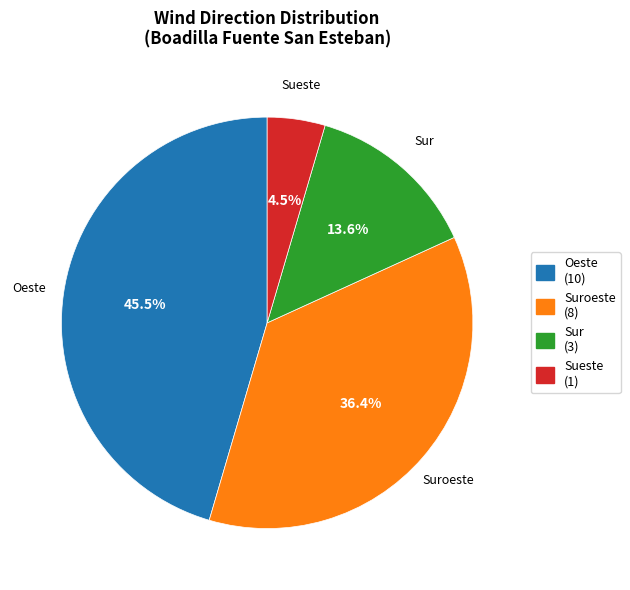

Rank the categories by value from highest to lowest.

Oeste, Suroeste, Sur, Sueste